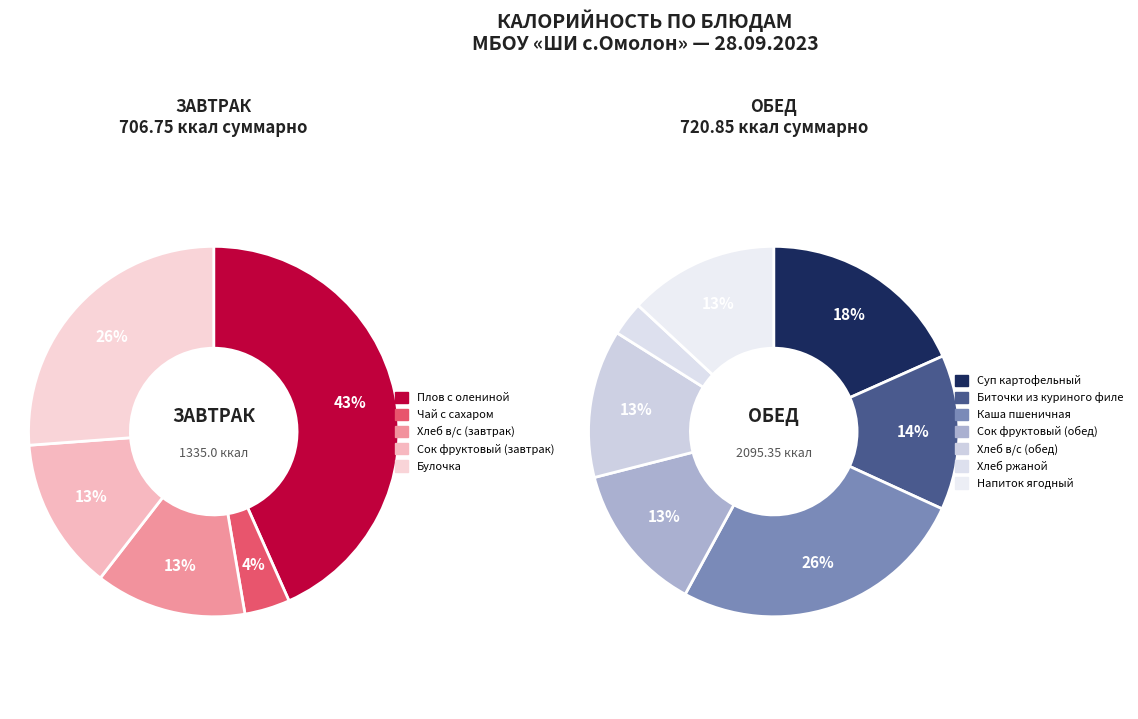

Combined, do Хлеб ржаной and Хлеб в/с (завтрак) account for over 50%?

No